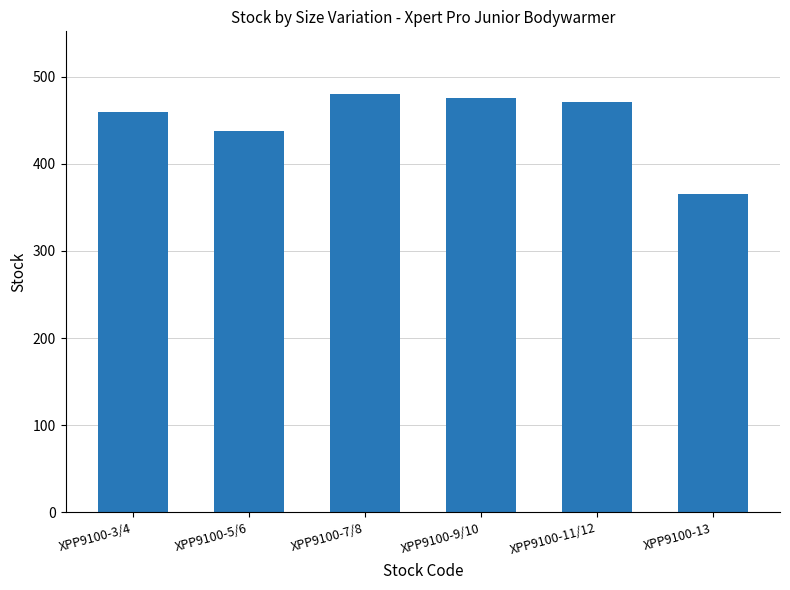

Reading right to left, what are all the values shown in this chart?

XPP9100-13=365	XPP9100-11/12=471	XPP9100-9/10=475	XPP9100-7/8=480	XPP9100-5/6=438	XPP9100-3/4=459